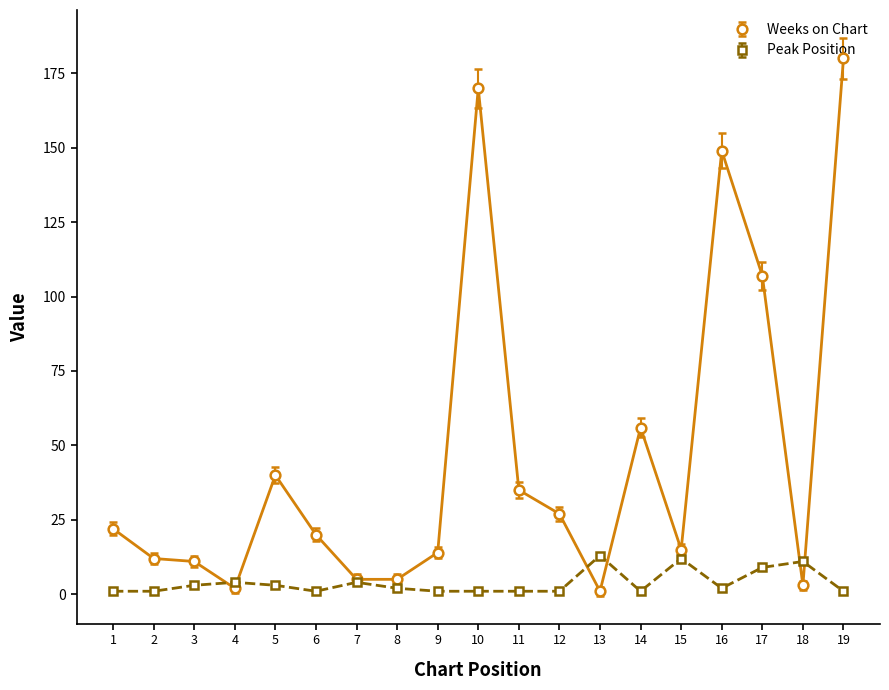

Reading left to right, transcribe all the data shown in this chart.

Weeks on Chart: 22	12	11	2	40	20	5	5	14	170	35	27	1	56	15	149	107	3	180
Peak Position: 1	1	3	4	3	1	4	2	1	1	1	1	13	1	12	2	9	11	1